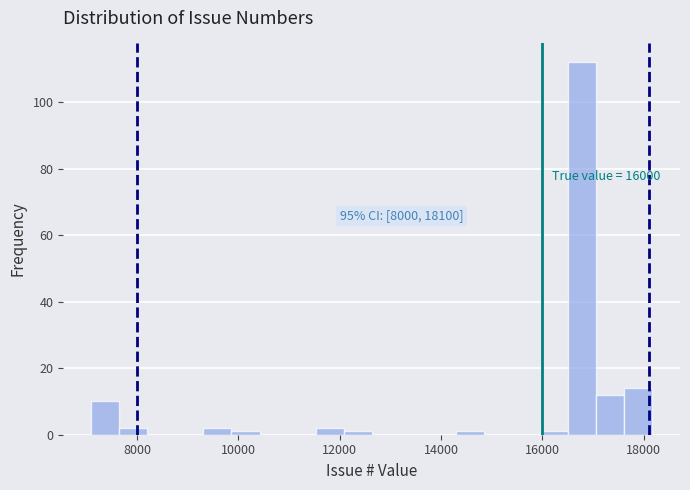

Around what value on the x-axis is the tallest bar? Give the approximate position of its centre, as read against the axis.

16800